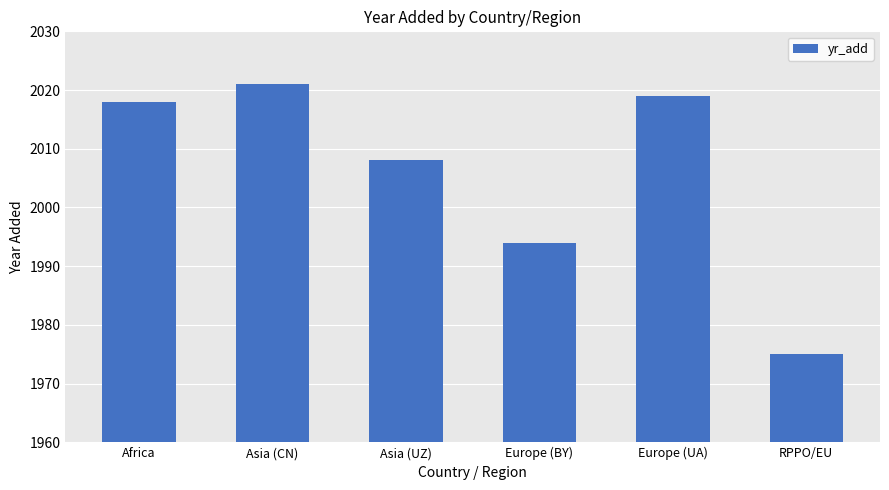

The chart shows a value of 1975 at RPPO/EU. True or false?

True